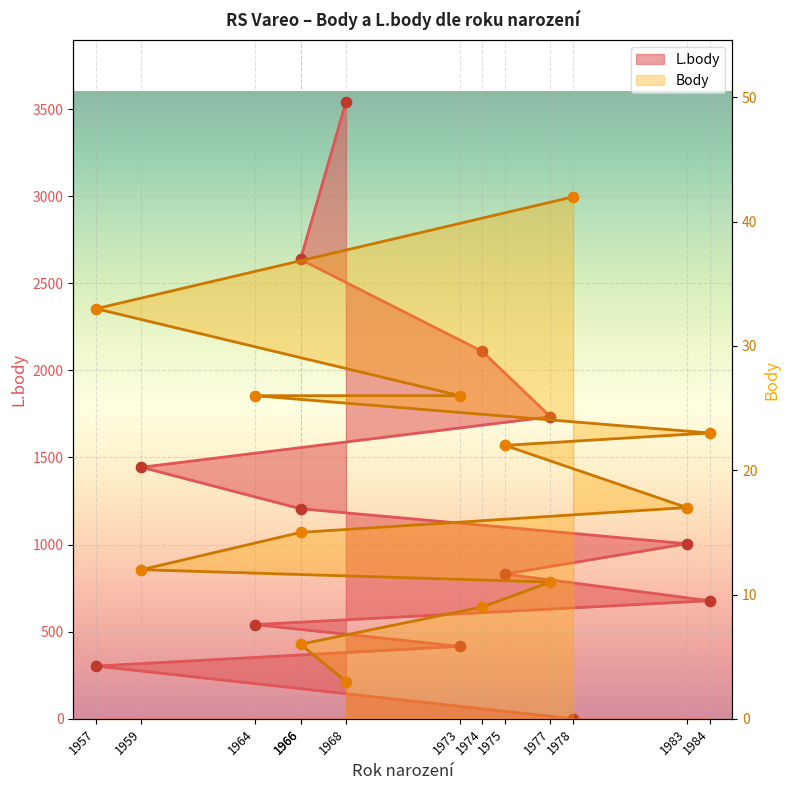

Which series contains the highest Y value?

L.body